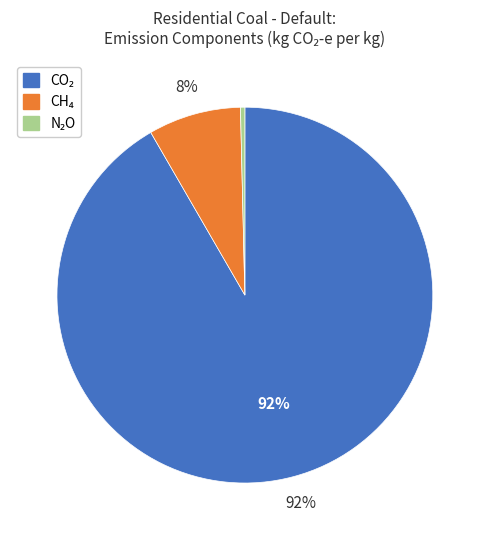

To the nearest percent, what is the average slice percentage?

33%